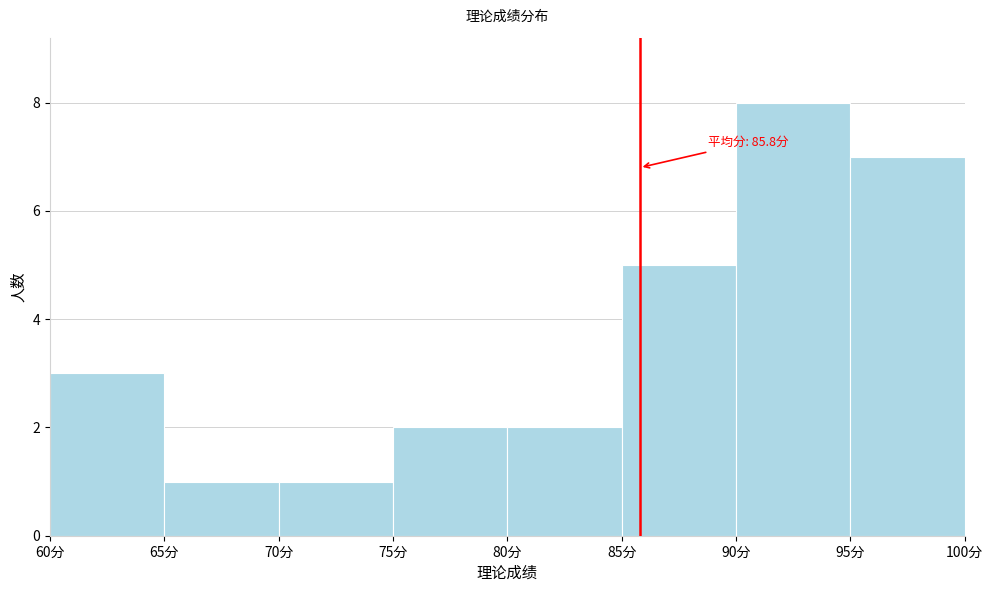

Which range on the x-axis has the tallest bar?

90 to 95